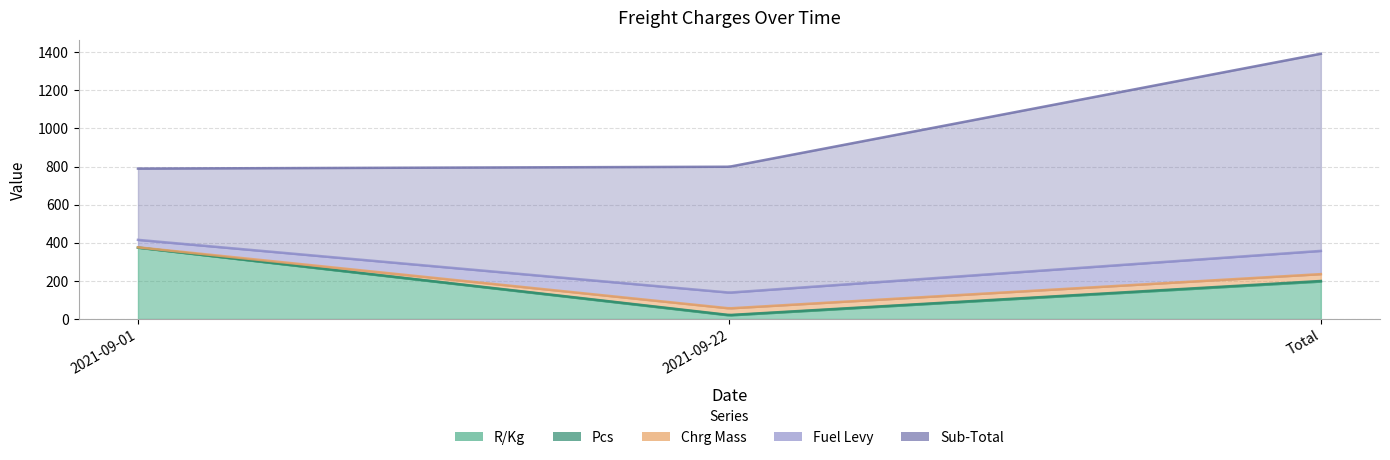

Which series has the largest total across all categories?

Sub-Total